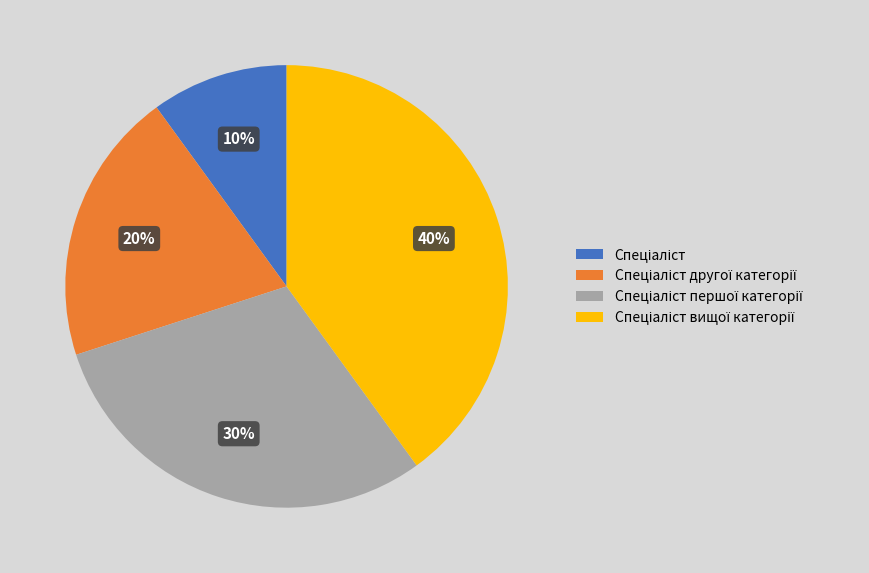

To the nearest percent, what is the difference between the largest and smallest slice percentages?

30%